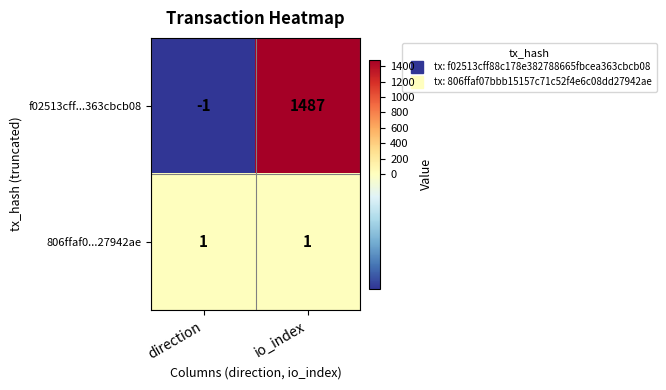

Is it true that 806ffaf0...27942ae equals 1 at direction?

True